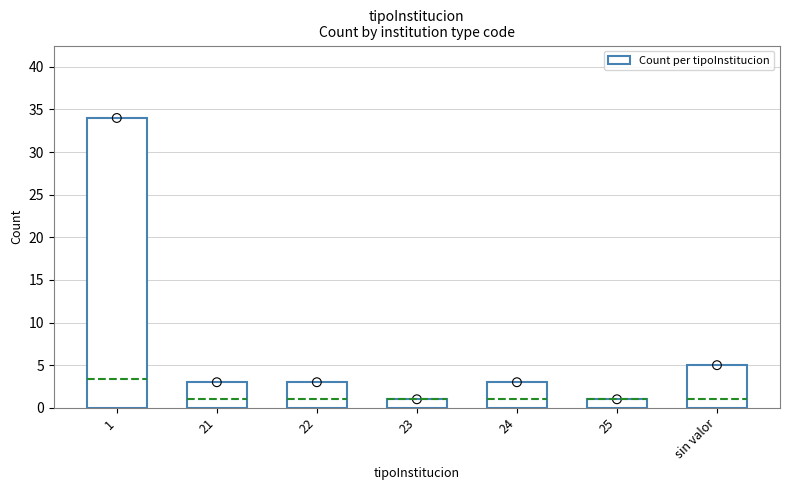

Which has a higher value, 1 or 22?

1